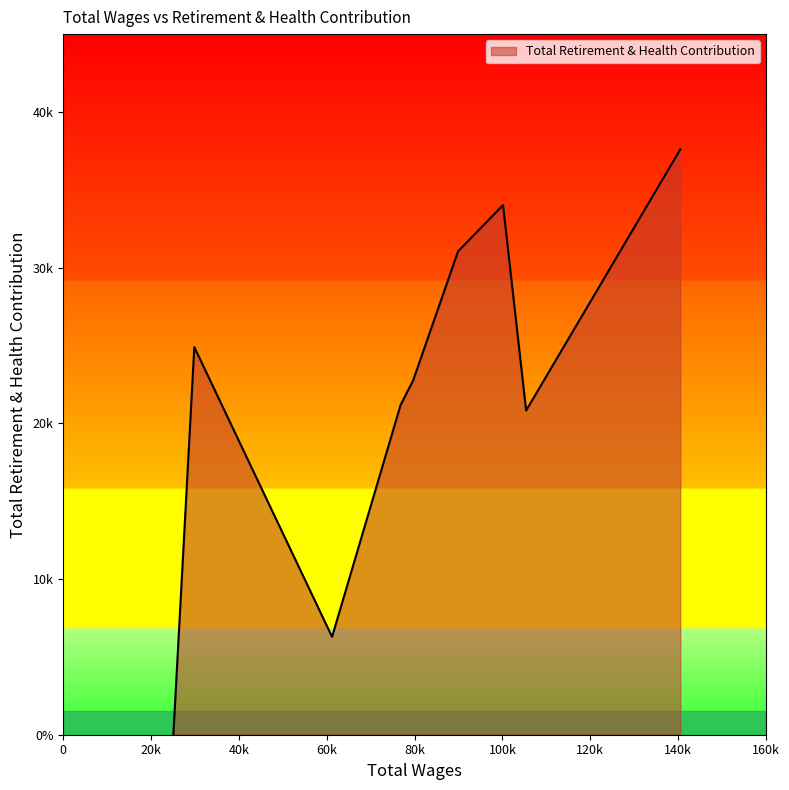

Reading right to left, what are all the values shown in this chart?

25086=0	29856=24895	61211=6288	76808=21177	79651=22750	89898=31049	100129=34017	105384=20823	140473=37591